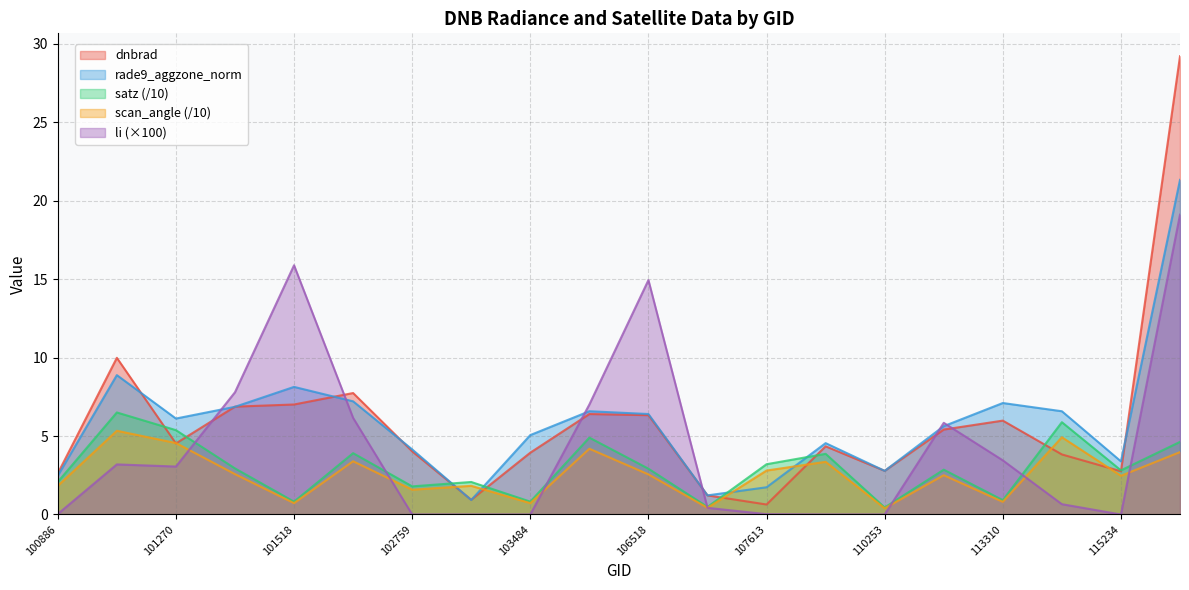

At which category is the sum across all series the highest?

119535